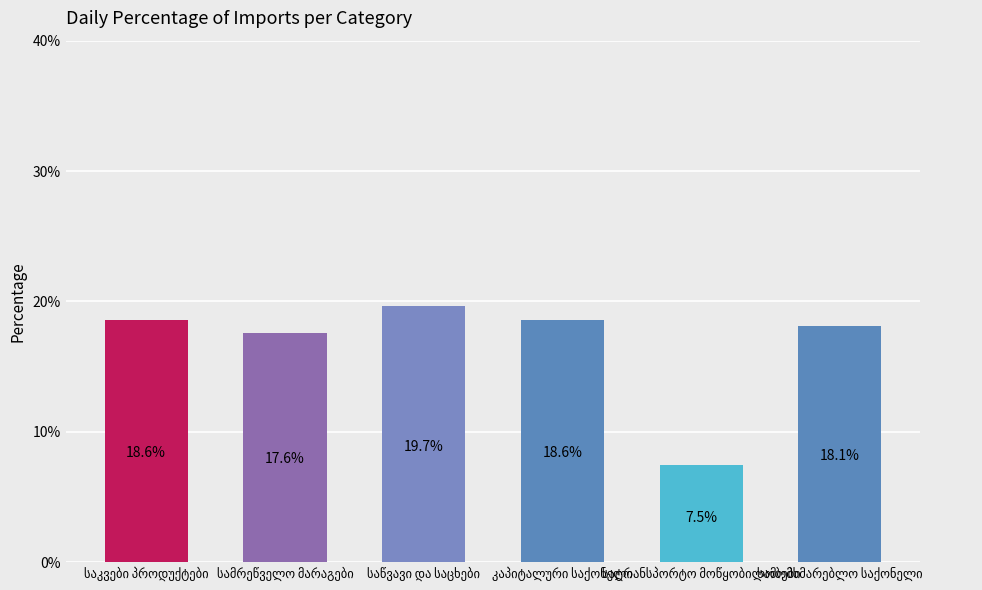

Reading left to right, what are all the values shown in this chart?

18.6	17.6	19.7	18.6	7.5	18.1